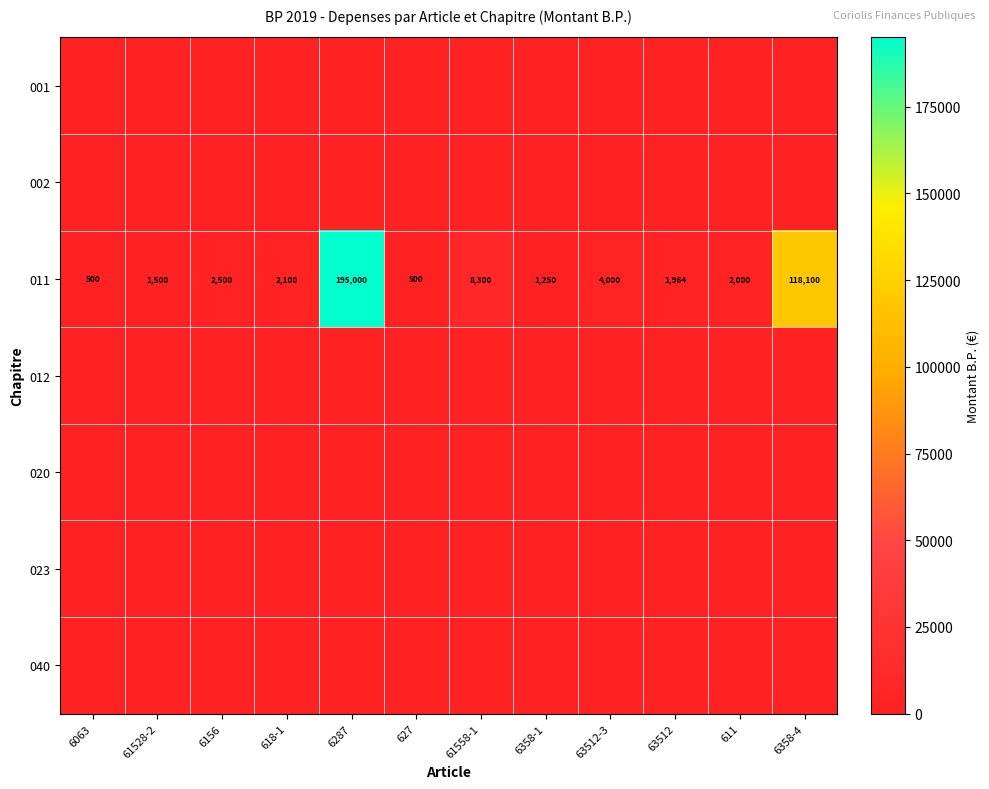

At which label is 011 closest to 97750?

6358-4